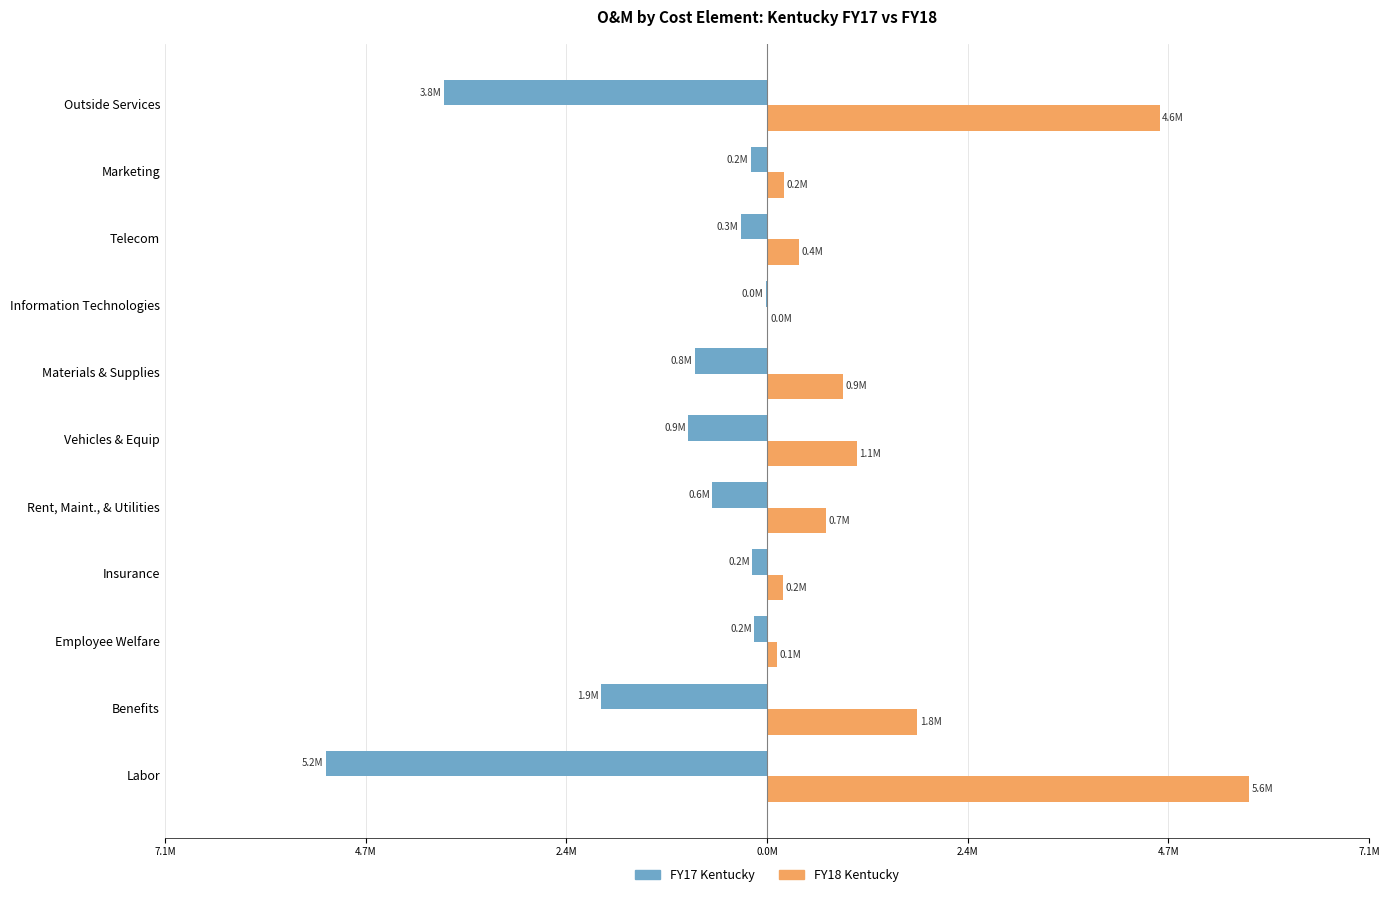

List the series in order of their overall mean, lowest first.

FY17 Kentucky, FY18 Kentucky